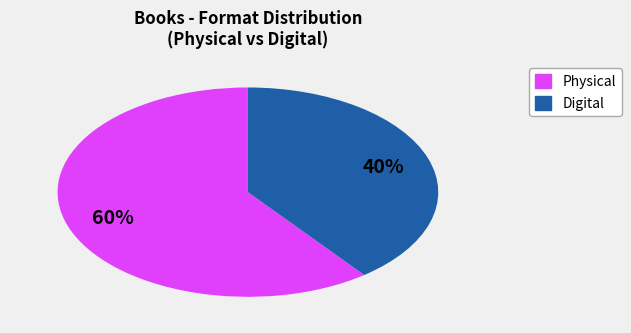

Is there a majority slice in this chart?

Yes